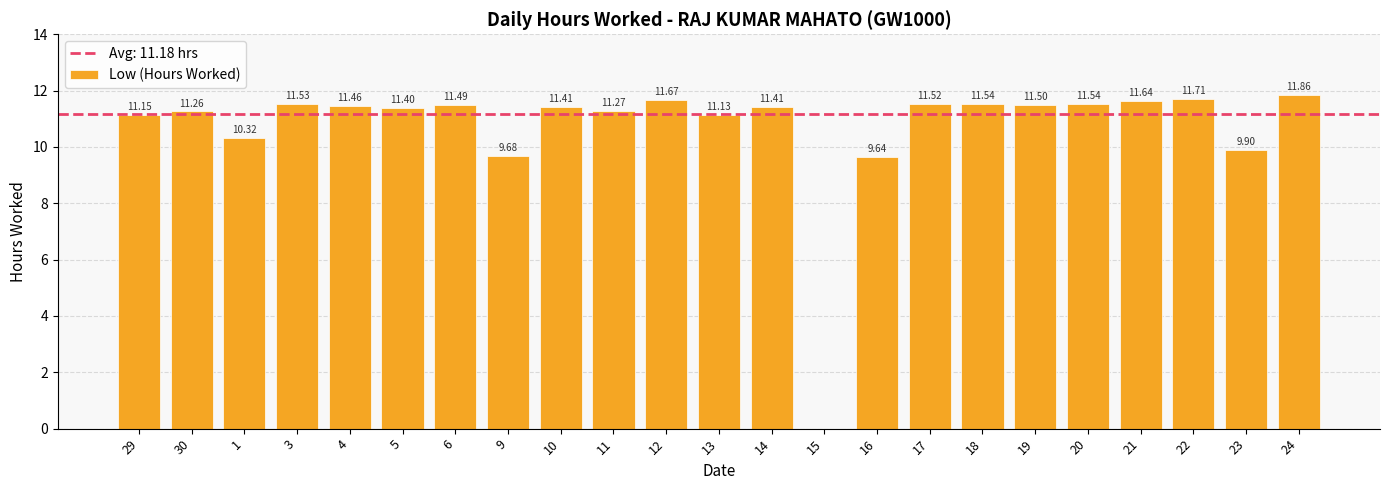

Reading left to right, list all the values displayed in this chart.

29=11.2	30=11.3	1=10.3	3=11.5	4=11.5	5=11.4	6=11.5	9=9.7	10=11.4	11=11.3	12=11.7	13=11.1	14=11.4	15=0.0	16=9.6	17=11.5	18=11.5	19=11.5	20=11.5	21=11.6	22=11.7	23=9.9	24=11.9